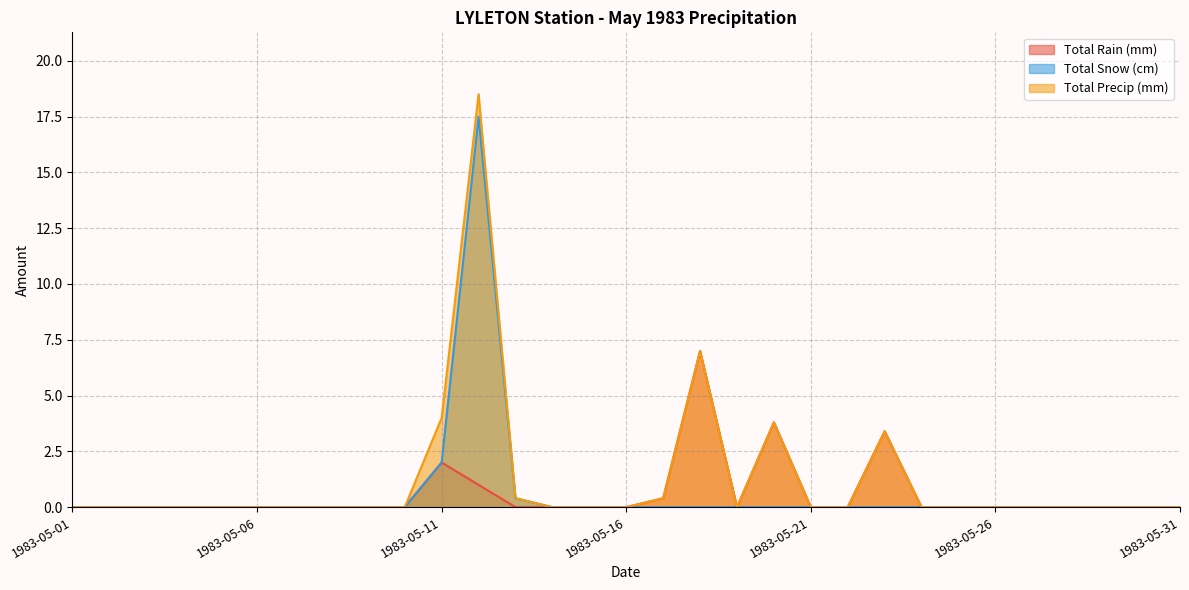

The value of Total Precip (mm) at 1983-05-25 is 10.7. True or false?

False